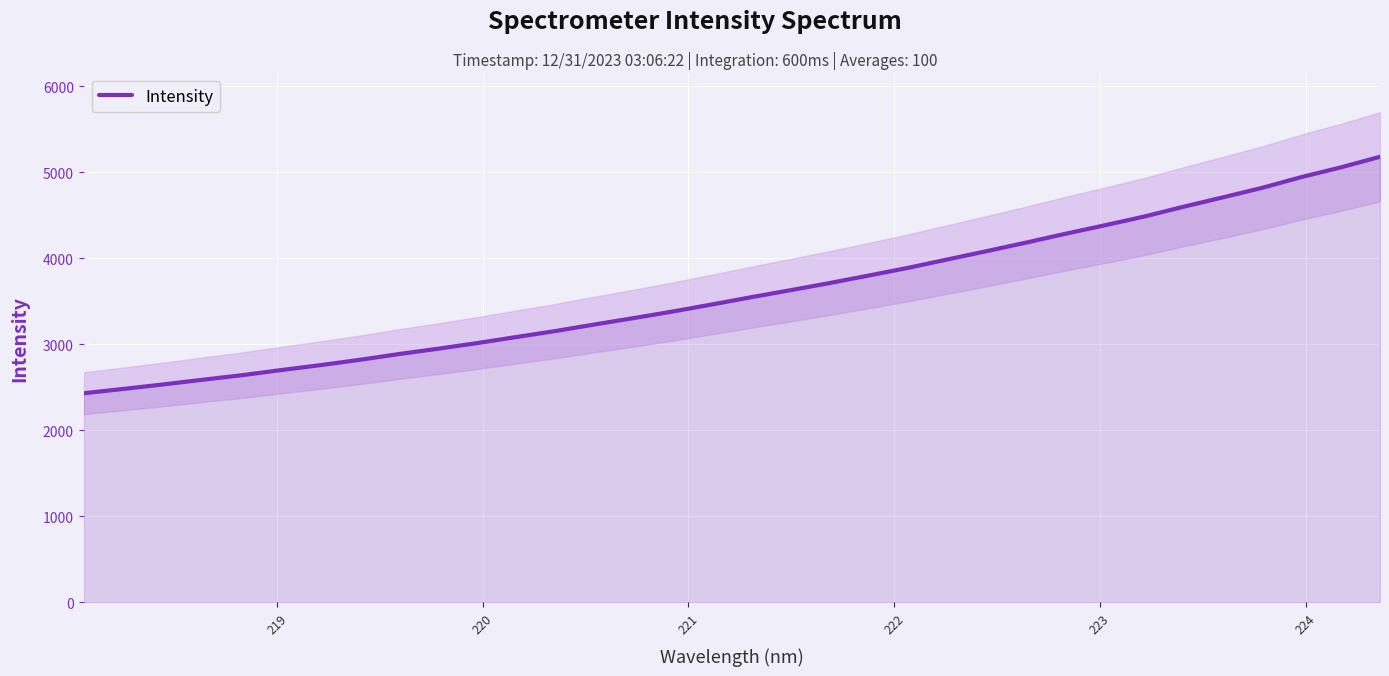

The chart shows a value of 5381.2 at 20. True or false?

False